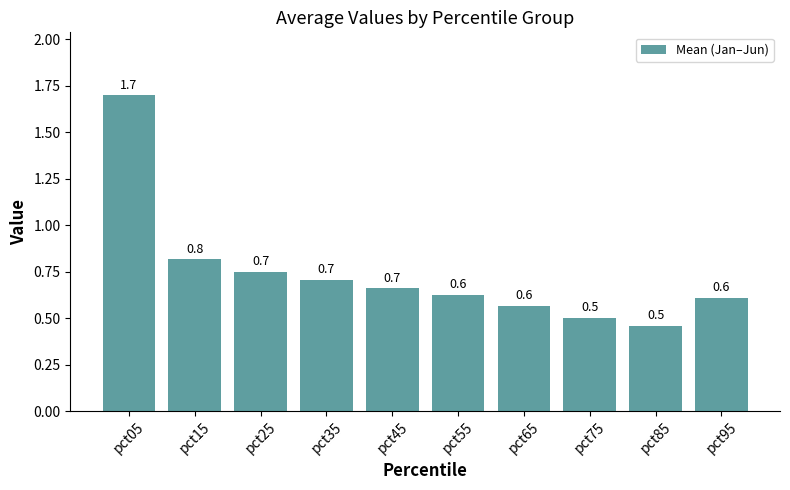

How many data points does each series have?

10